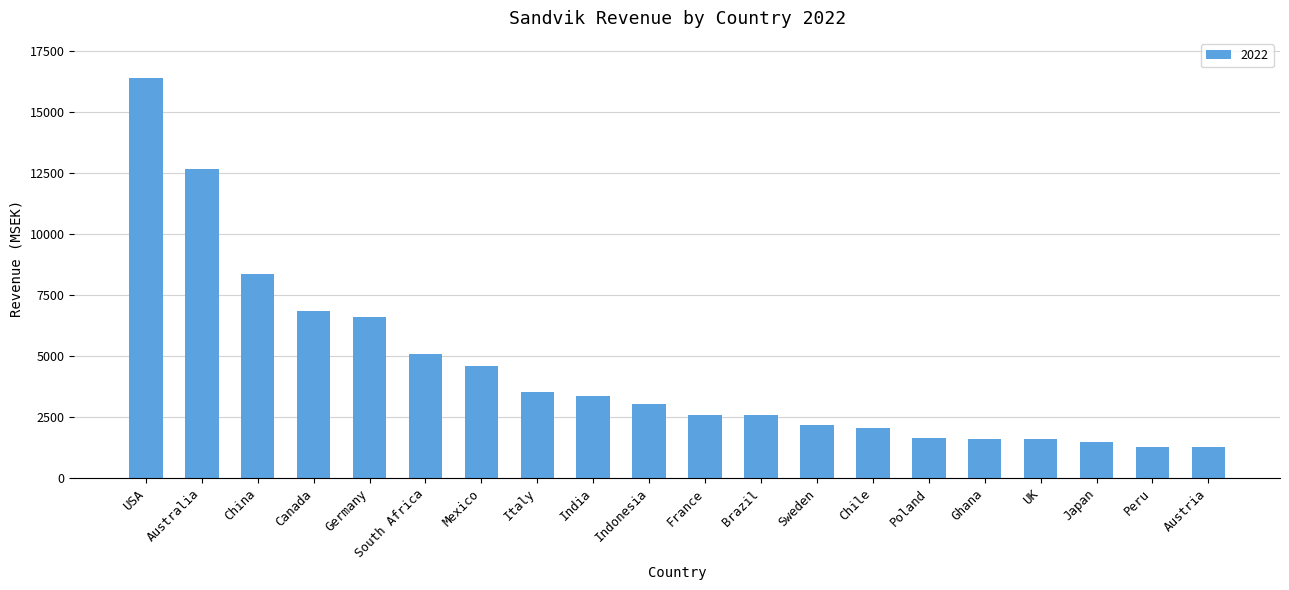

At which label is the value closest to 8835?

China